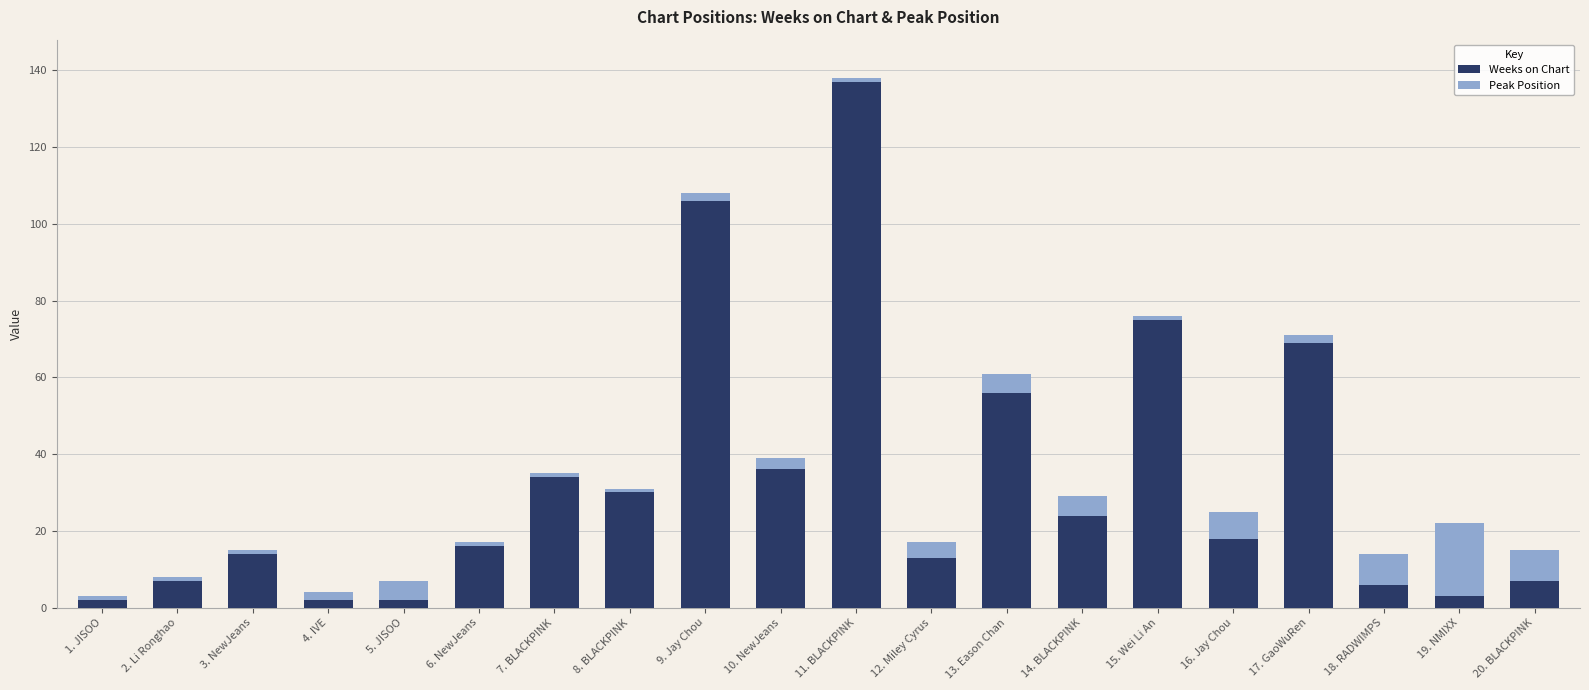

The value of Weeks on Chart at 6. NewJeans is 26. True or false?

False